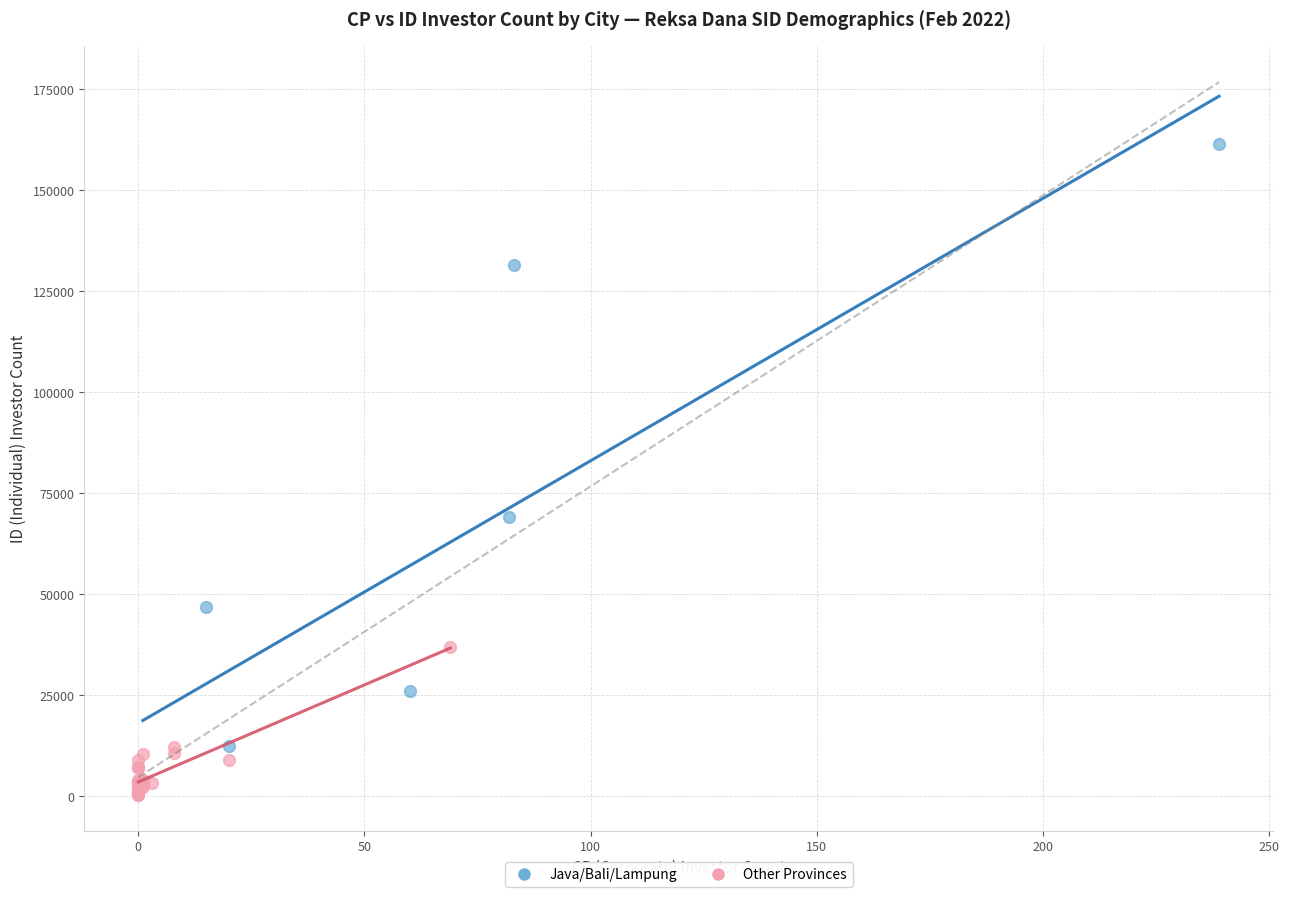

Which series has the widest spread of Y values?

Java/Bali/Lampung